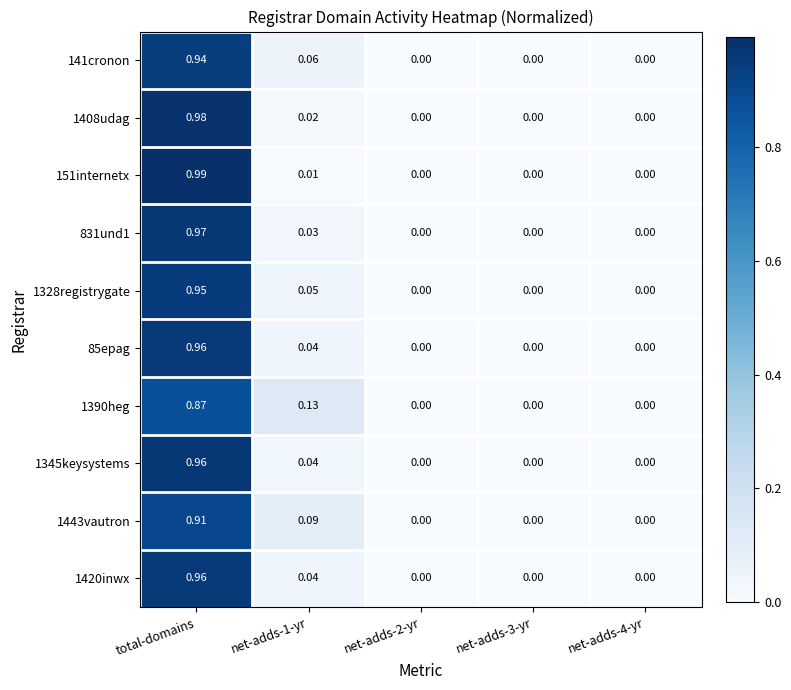

At which label does 1345keysystems reach its peak?

total-domains